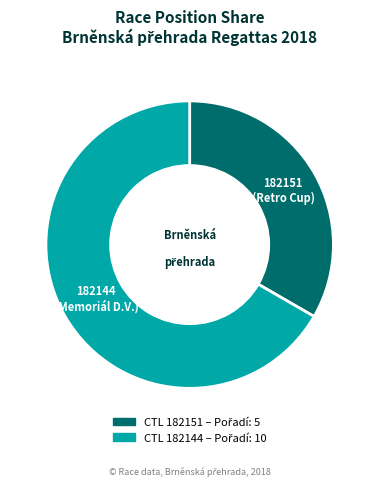

Is it true that 182151 is 44% of the pie?

False